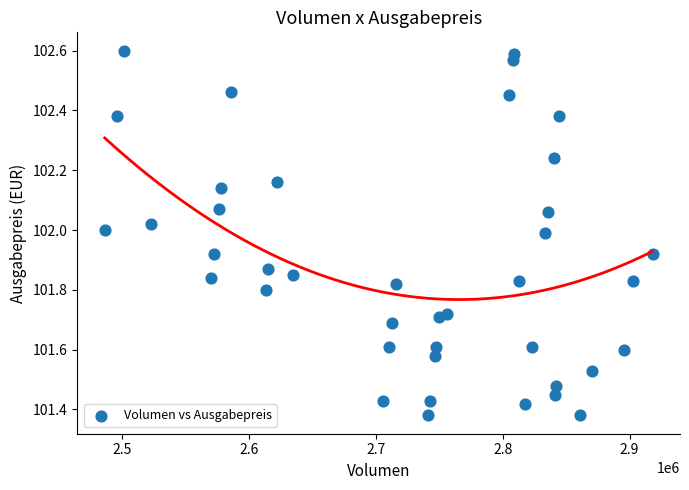

What is the range of Y values (max minus min)?

1.2